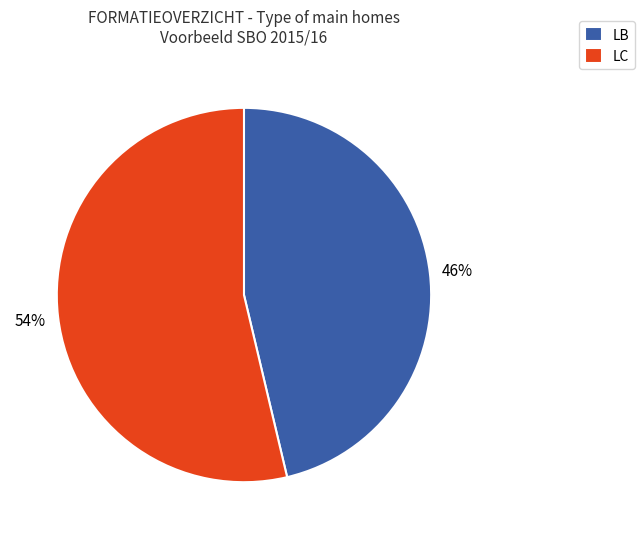

Does LB represent more than half of the total?

No